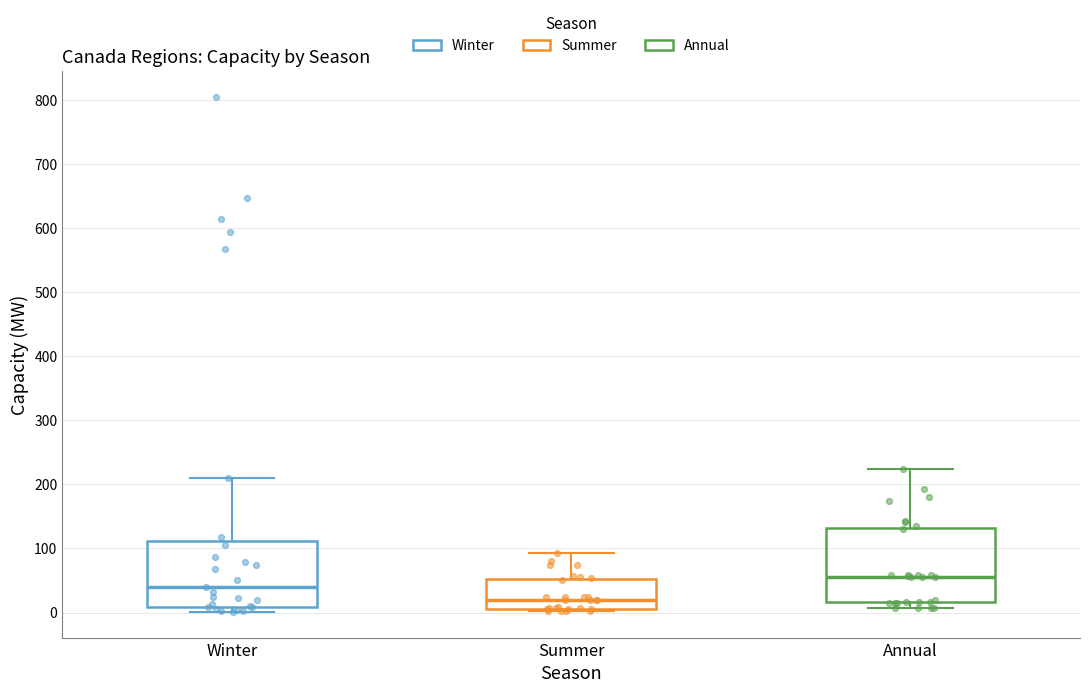

Which box's median line is the lowest?

Summer